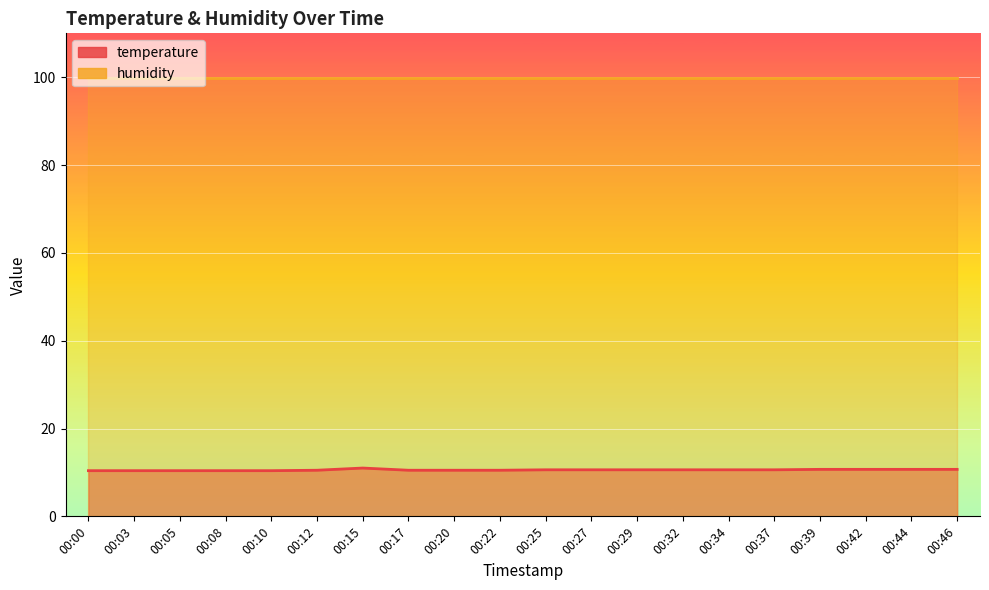

How many points are higher than both their immediate neighbors (excluding endpoints)?

1